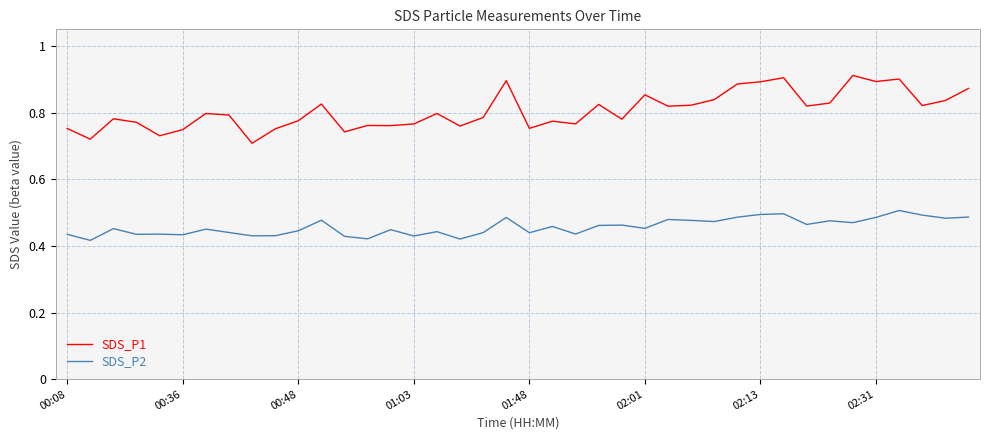

At how many categories does at least one series exceed 0?

40